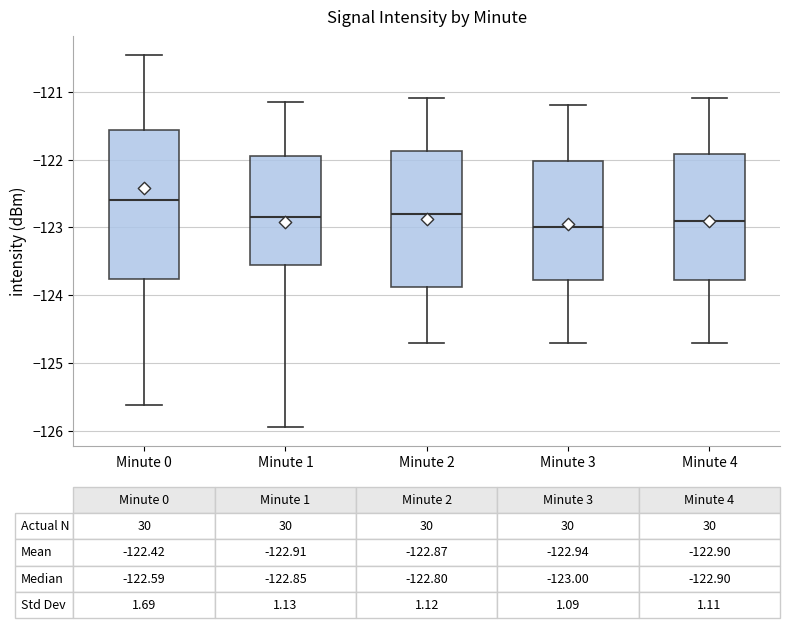

Comparing the boxes themselves (not the whiskers), which one is the tallest?

Minute 0